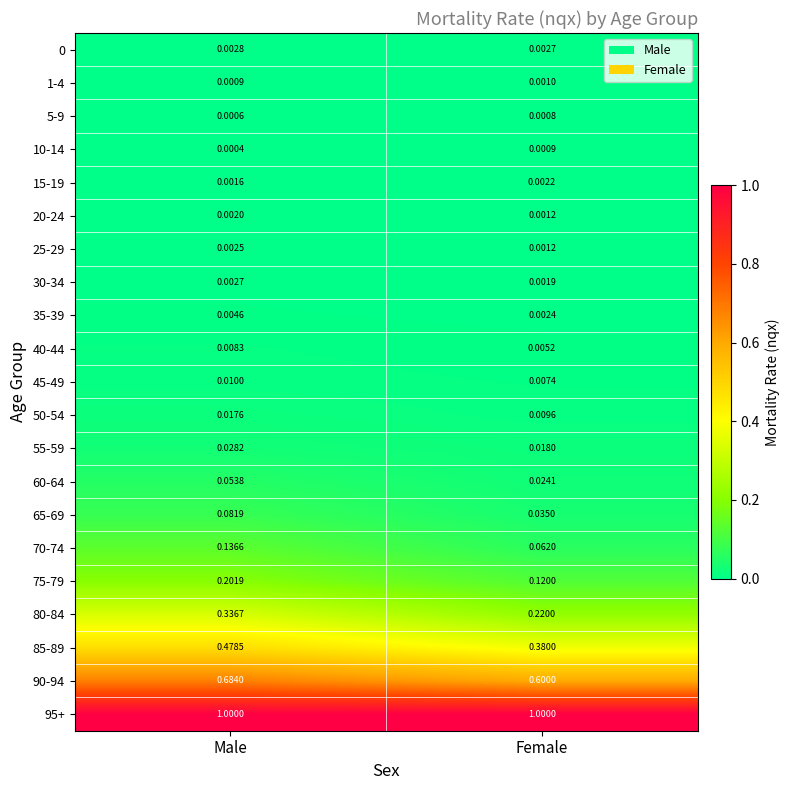

What is the total value across all series at Female?

2.5